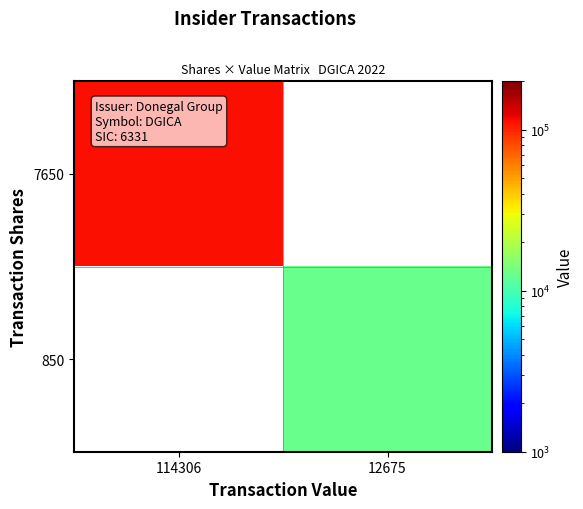

At which label does 850 reach its minimum?

114306